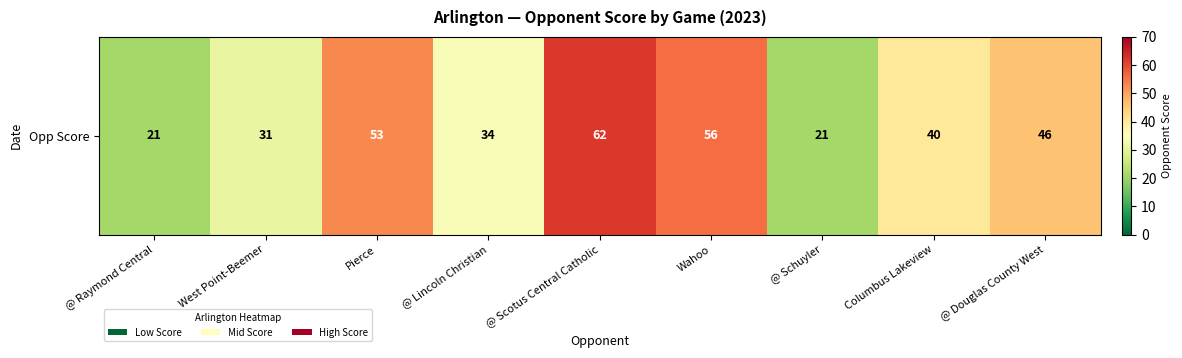

Which has a higher value, West Point-Beemer or Pierce?

Pierce